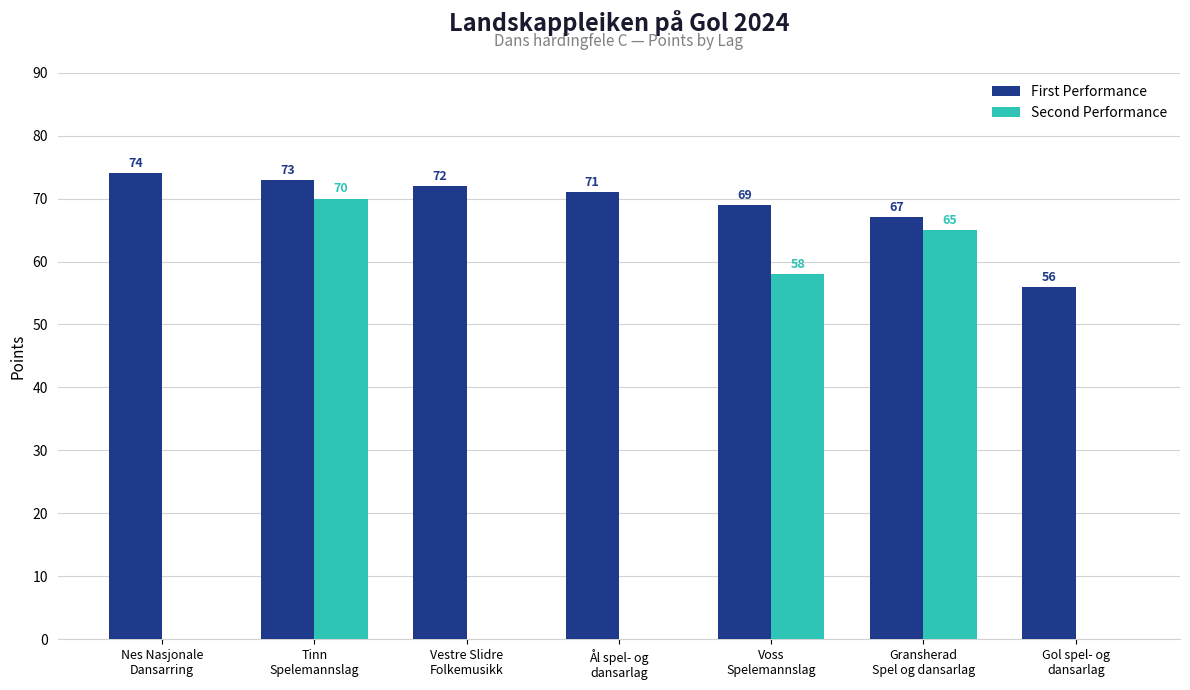

What is the sum of all First Performance values?

482